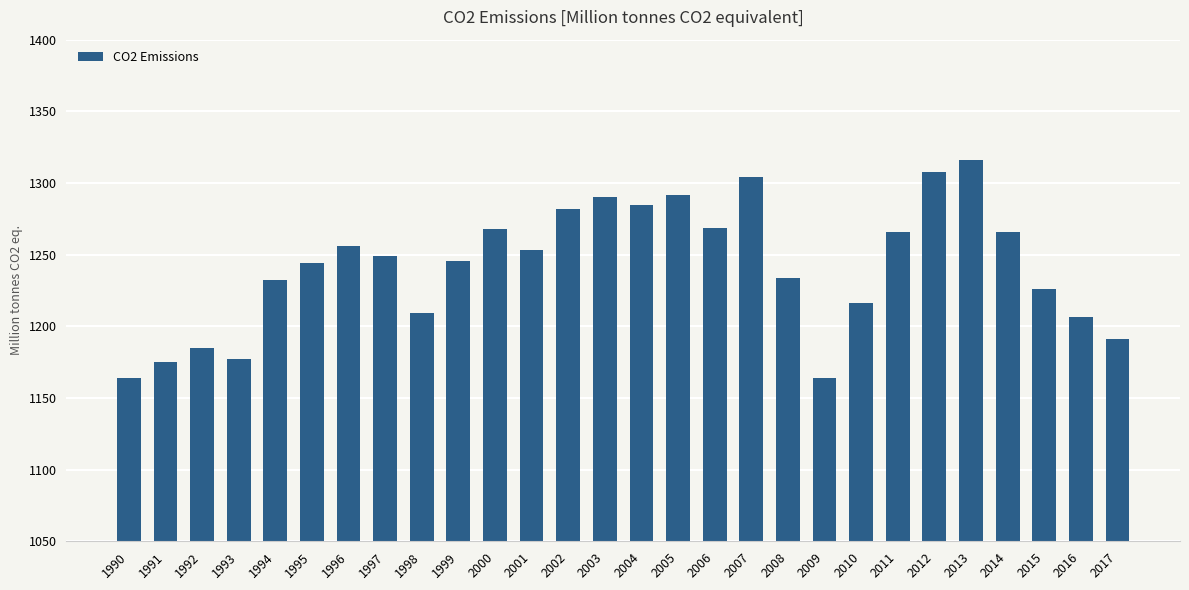

Count the number of categories in the chart.

28